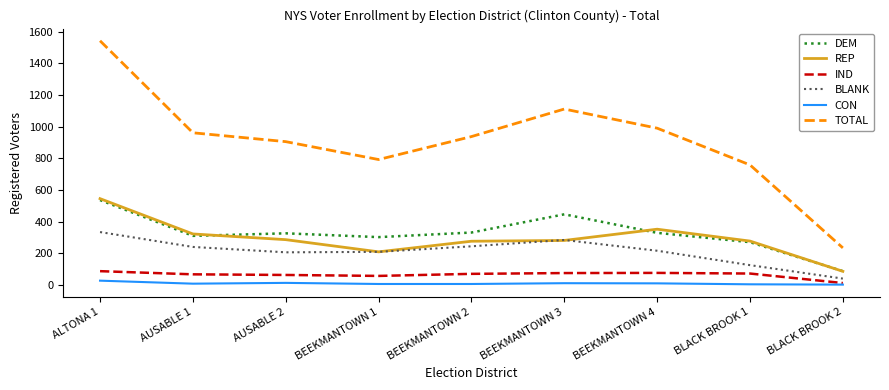

Which category has the highest value across all series?

ALTONA 1